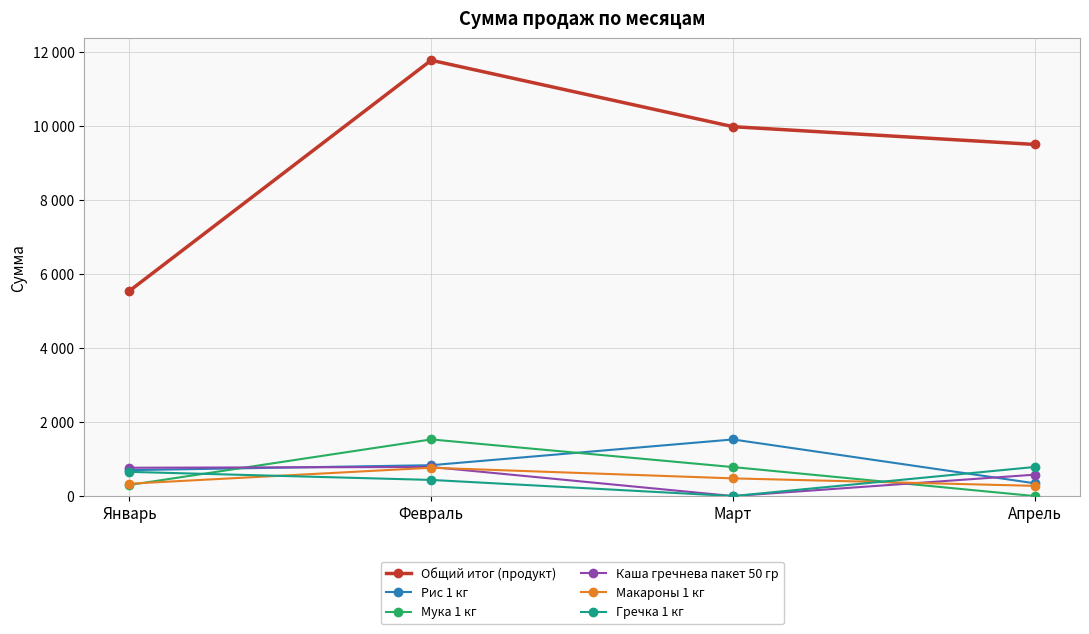

At how many categories does at least one series exceed 1470?

4